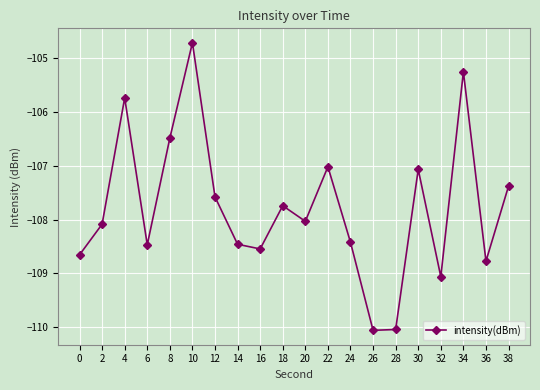

What is the difference between the maximum and minimum values?

5.3